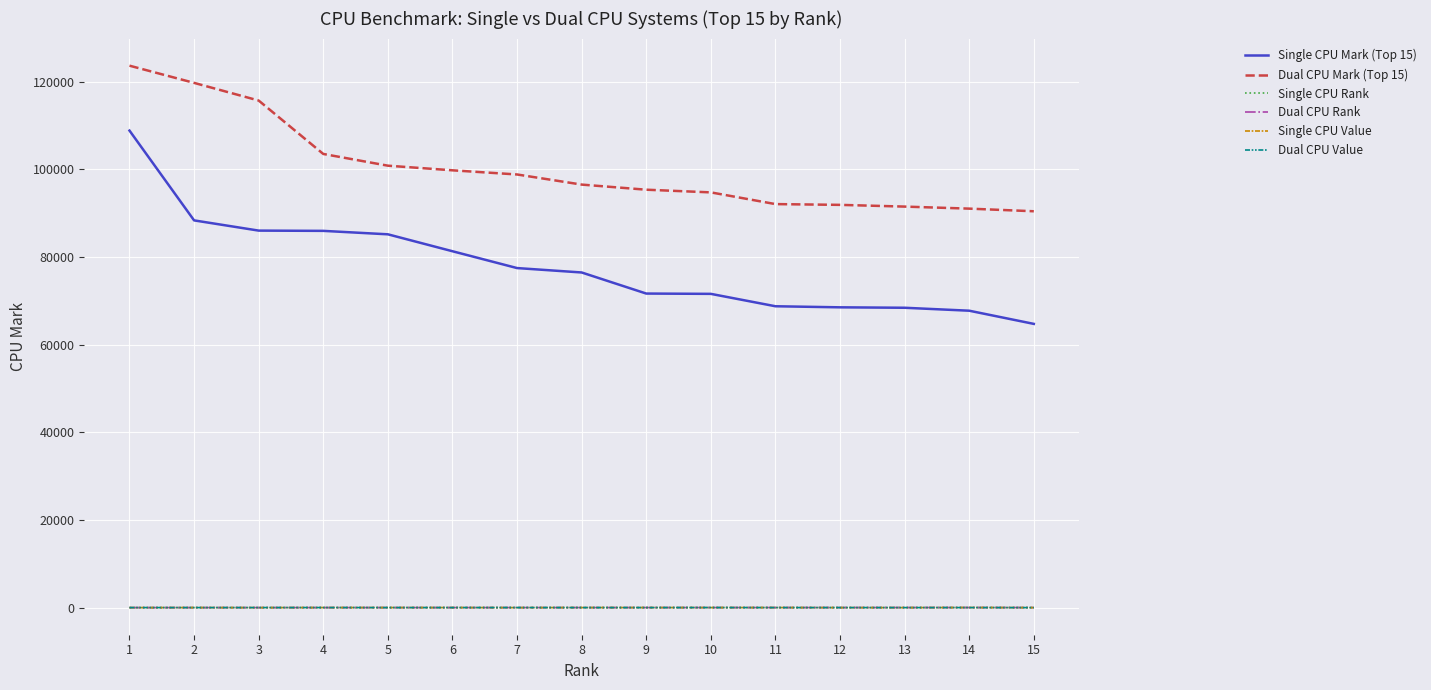

How many lines are shown in the chart?

6